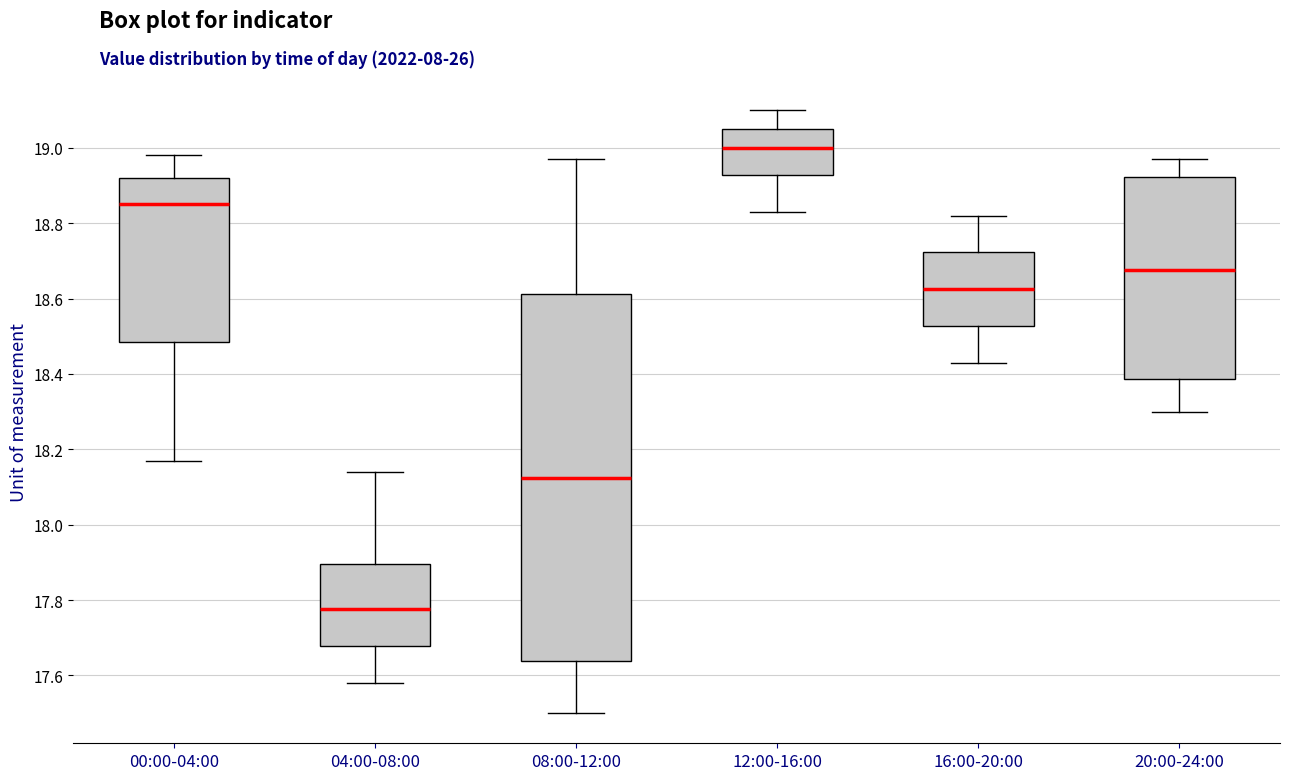

Reading left to right, read every box against the y-axis: the position of its median line, the range the box covers, and the ends of its whiskers. The values are not printed on the chart, so give them approximately, as read against the axis.

00:00-04:00: median 18.86, box 18.48 to 18.92, whiskers 18.18 to 18.98
04:00-08:00: median 17.78, box 17.68 to 17.90, whiskers 17.58 to 18.14
08:00-12:00: median 18.12, box 17.64 to 18.62, whiskers 17.50 to 18.98
12:00-16:00: median 19.00, box 18.92 to 19.06, whiskers 18.84 to 19.10
16:00-20:00: median 18.62, box 18.52 to 18.72, whiskers 18.44 to 18.82
20:00-24:00: median 18.68, box 18.38 to 18.92, whiskers 18.30 to 18.98